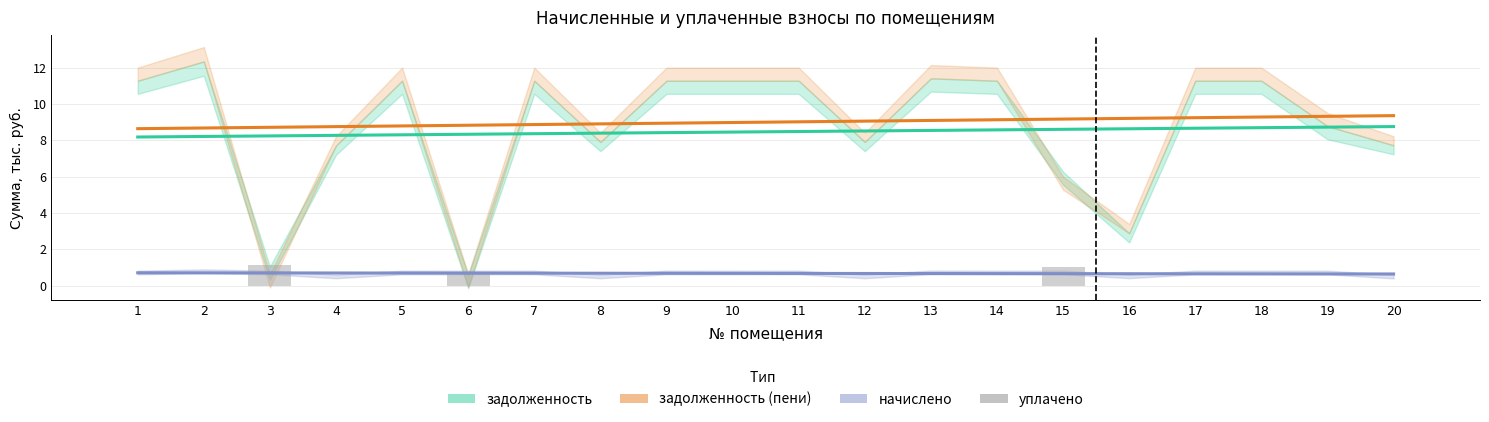

Is it true that начислено equals 0.7 at 1?

True